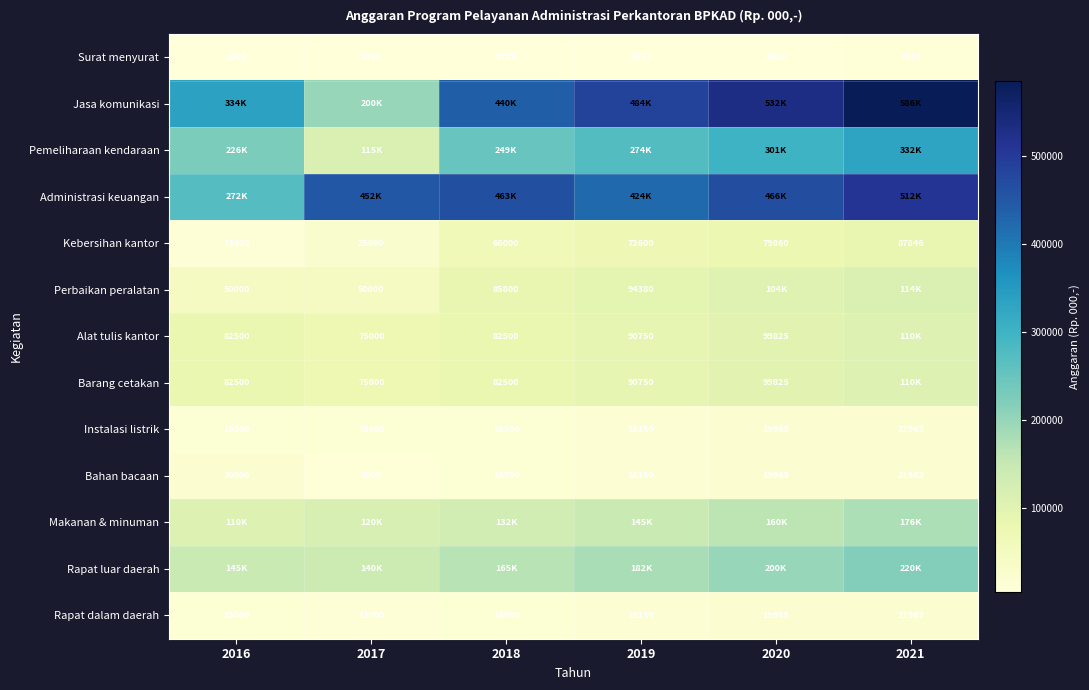

At which label does Instalasi listrik first exceed 18150?

2020